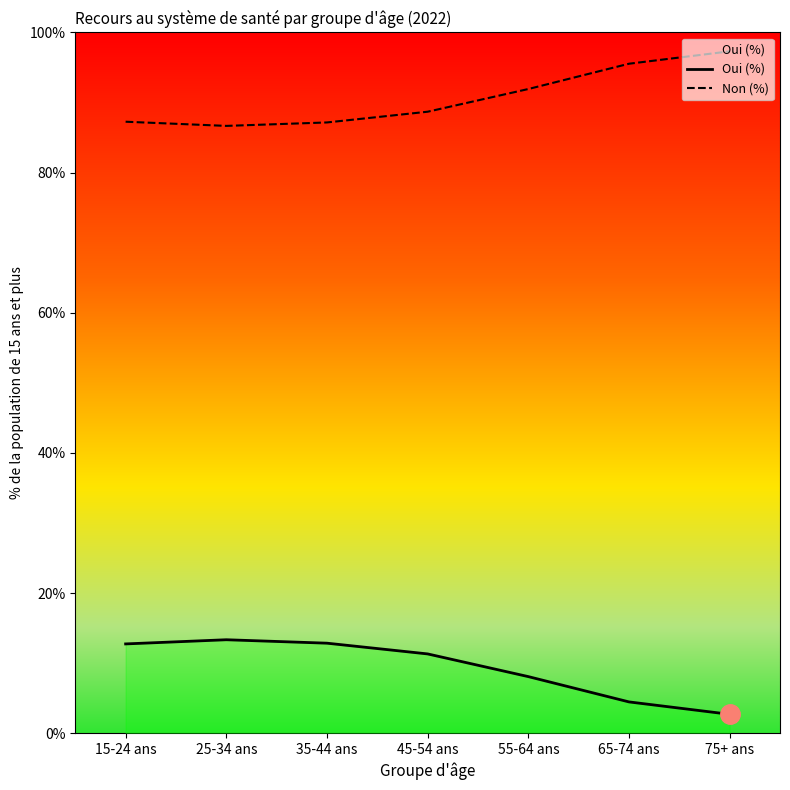

At which category does Non (%) reach its first local valley?

25-34 ans